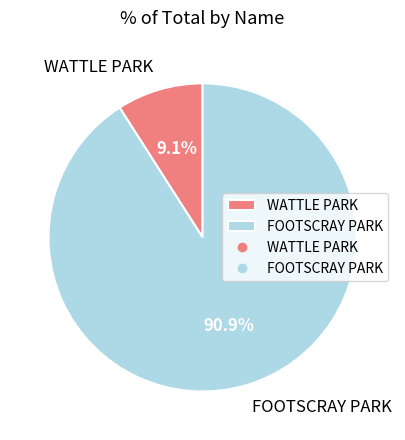

Does FOOTSCRAY PARK account for over 50% of the chart?

Yes